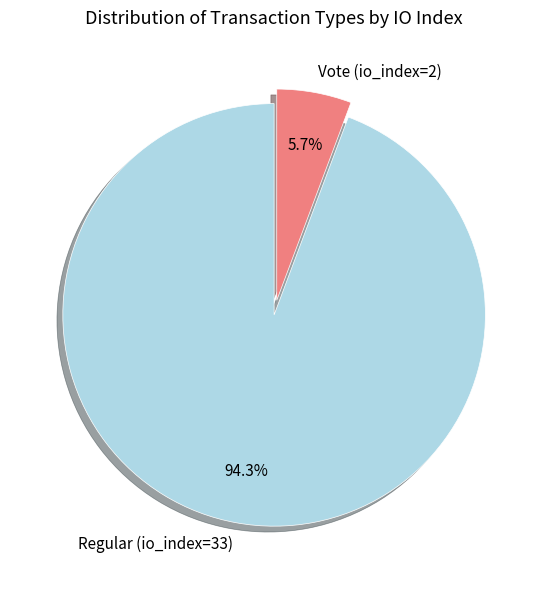

Rank the categories by value from lowest to highest.

Vote (io_index=2), Regular (io_index=33)